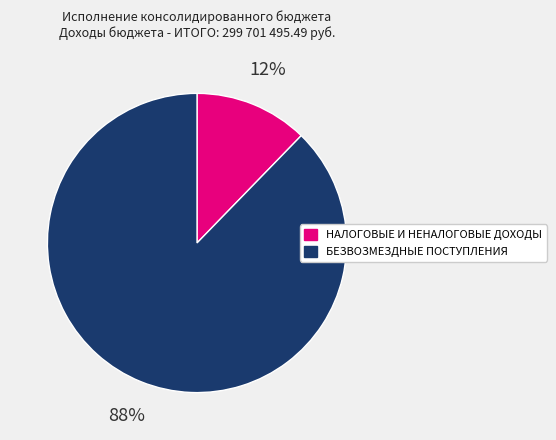

To the nearest percent, what portion does НАЛОГОВЫЕ И НЕНАЛОГОВЫЕ ДОХОДЫ represent?

12%